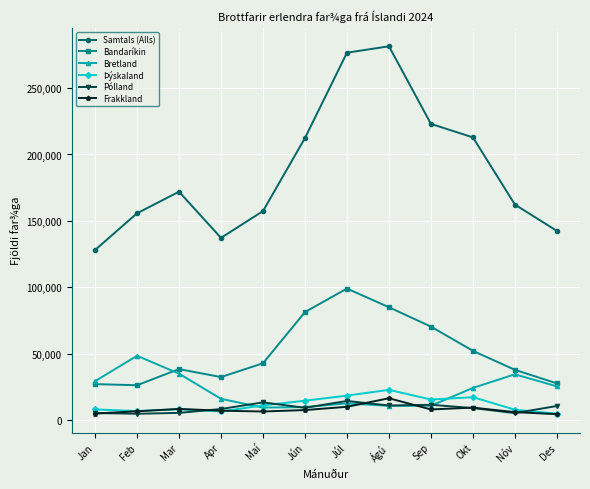

The Samtals (Alls) series shows 125455 at Ágú. True or false?

False